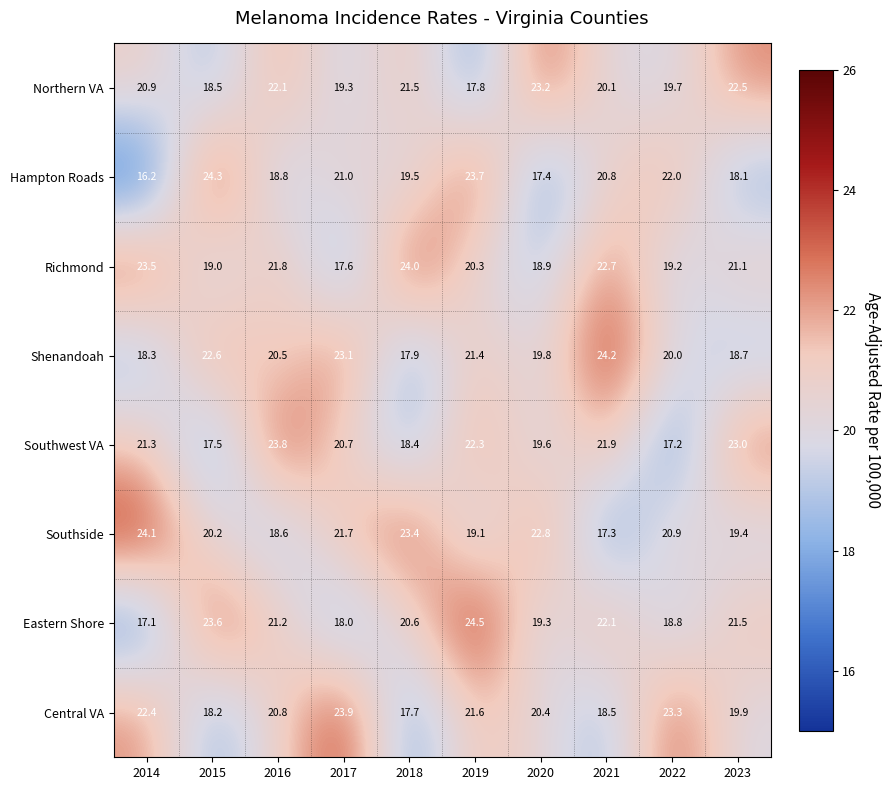

At how many categories does at least one series exceed 21?

10